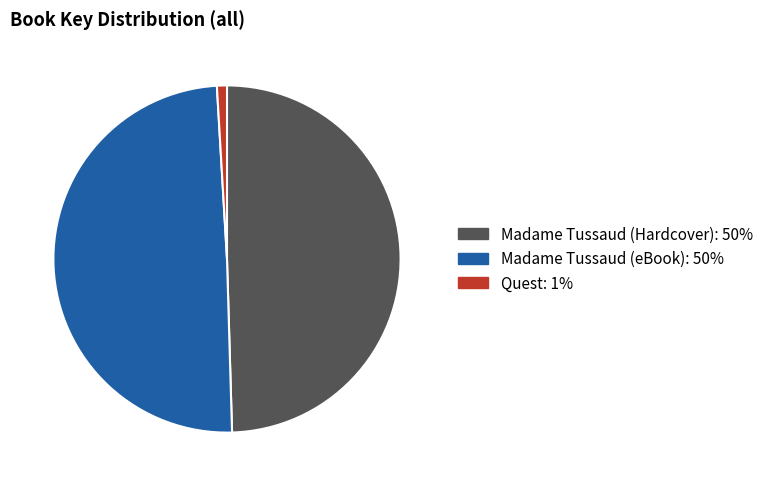

What is the ratio of the value at Madame Tussaud (Hardcover) to the value at Quest?

53.2